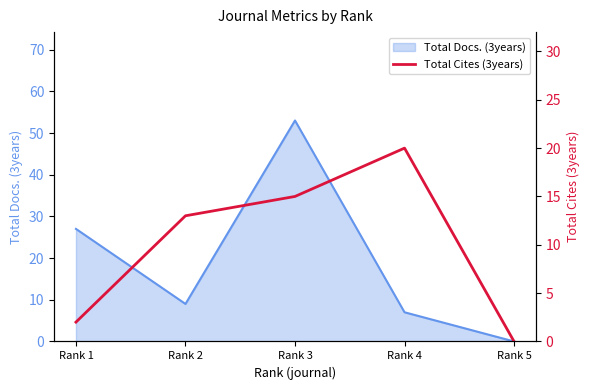

Count the number of categories in the chart.

5